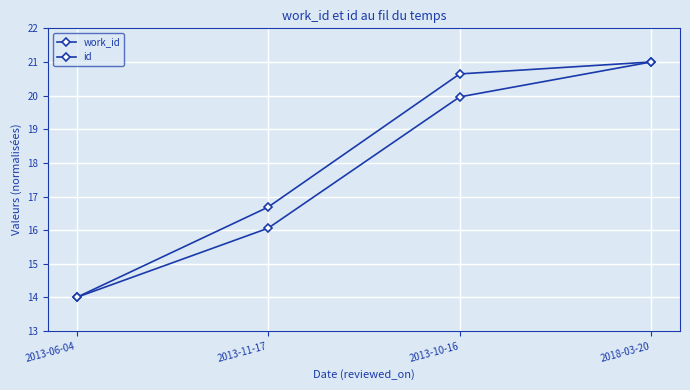

Rank the series by their maximum value, from highest to lowest.

id, work_id